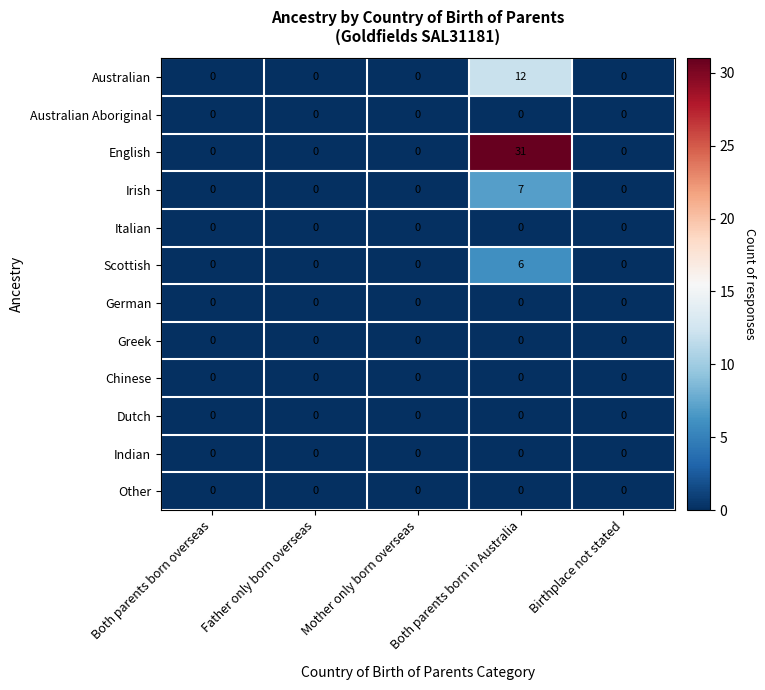

Is it true that Italian equals 0 at Mother only born overseas?

True